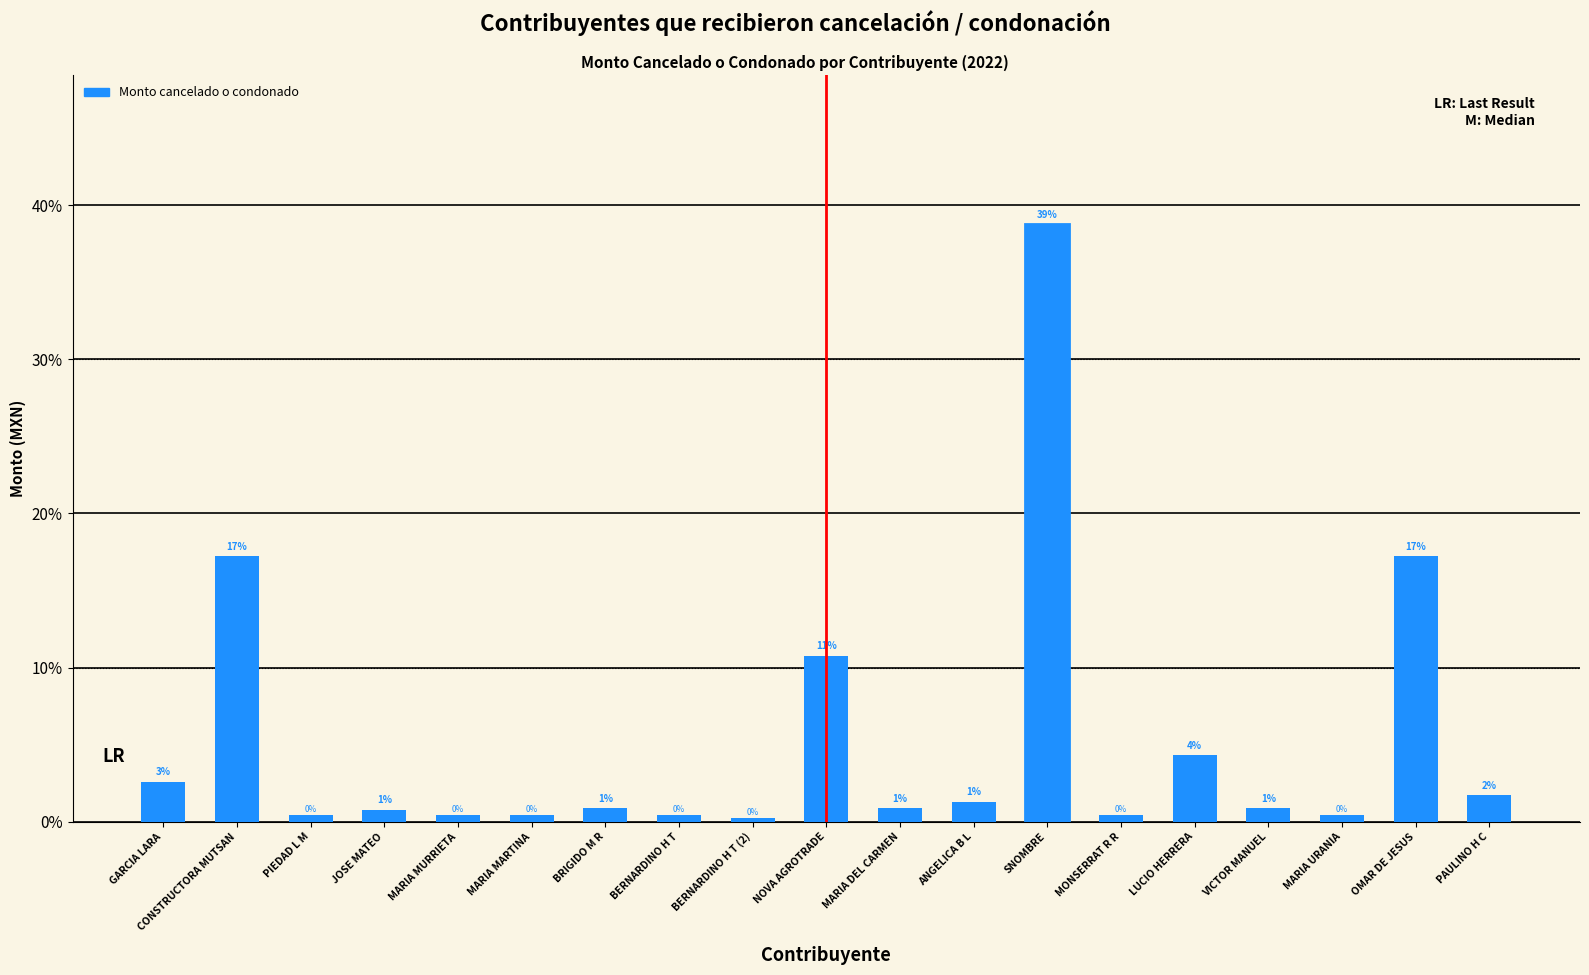

What is the ratio of the value at SNOMBRE to the value at GARCIA LARA?

15.0